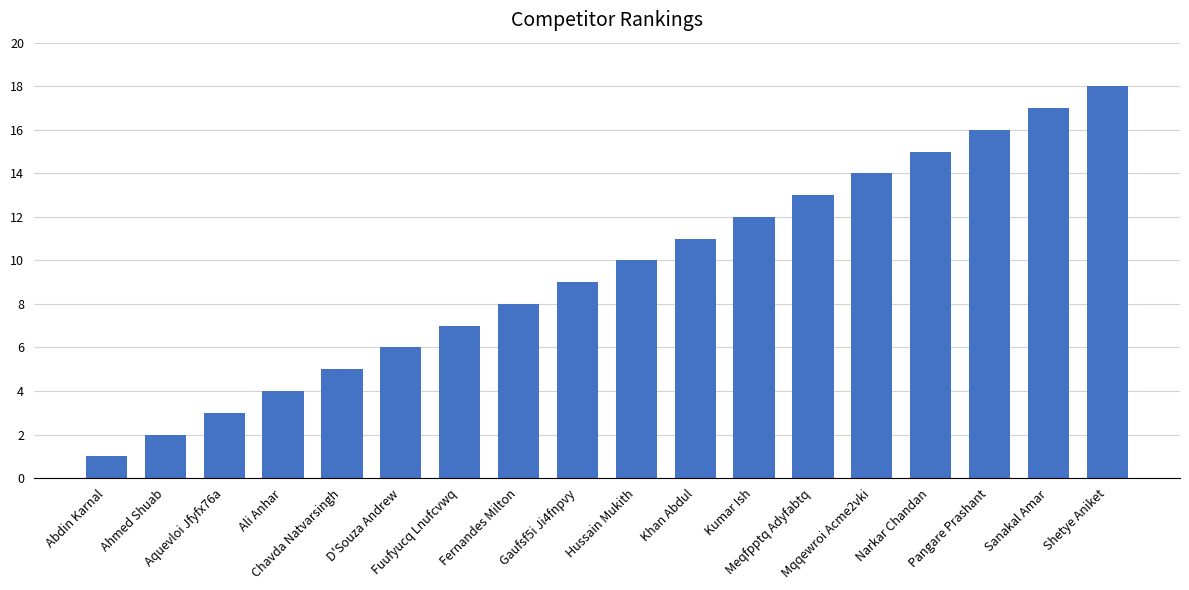

What is the greatest value displayed?

18